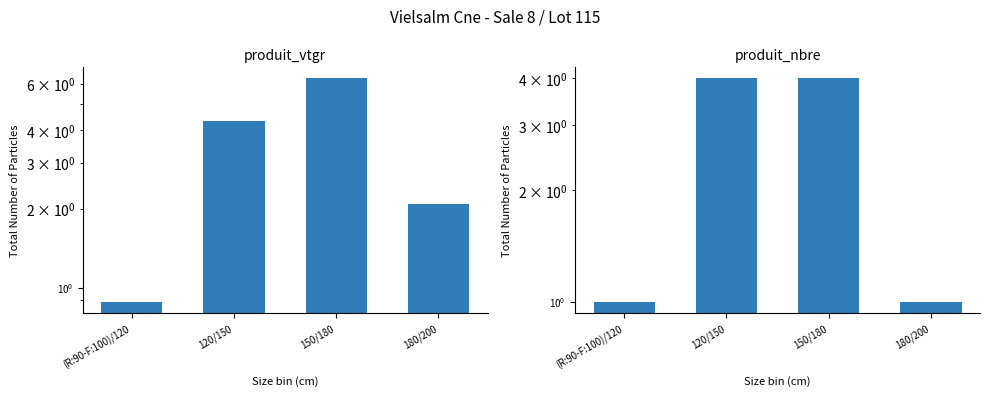

List the series in order of their overall mean, lowest first.

produit_nbre, produit_vtgr